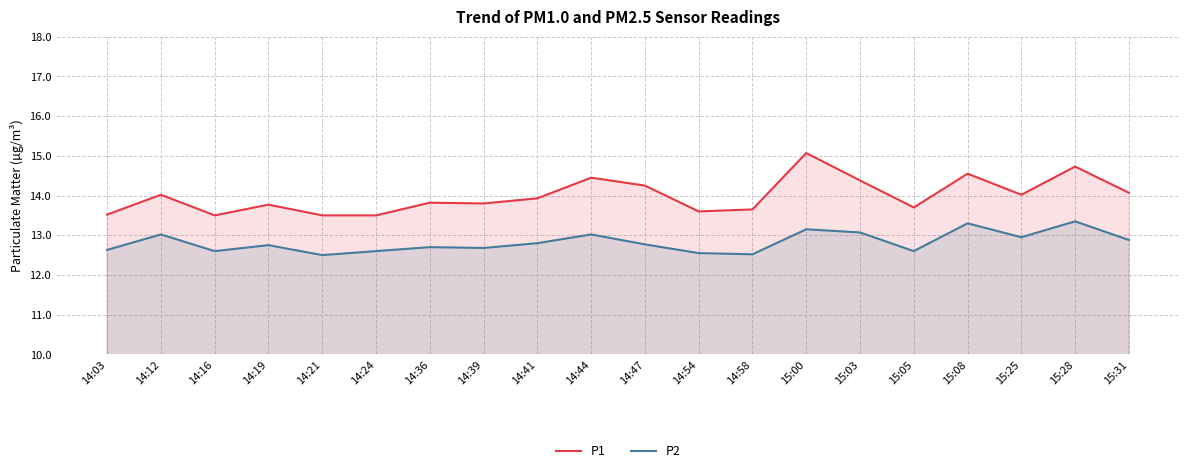

What is the label of the 8th point from the right?

14:58